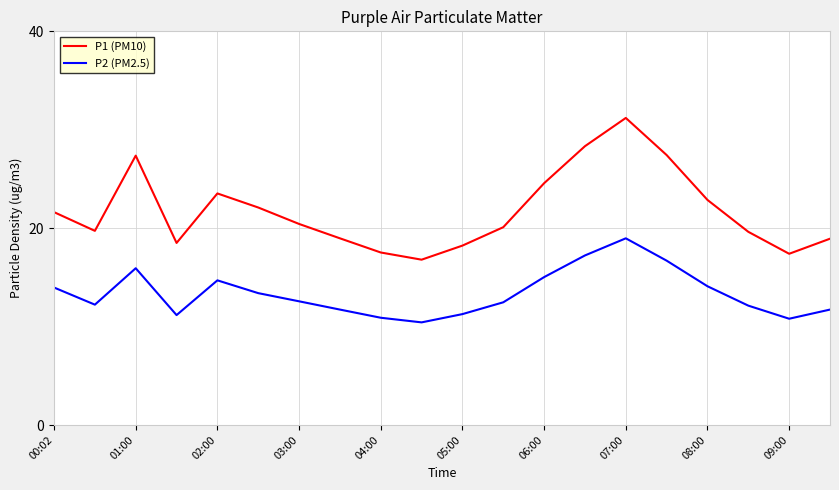

What is the maximum value for P1 (PM10)?

31.2